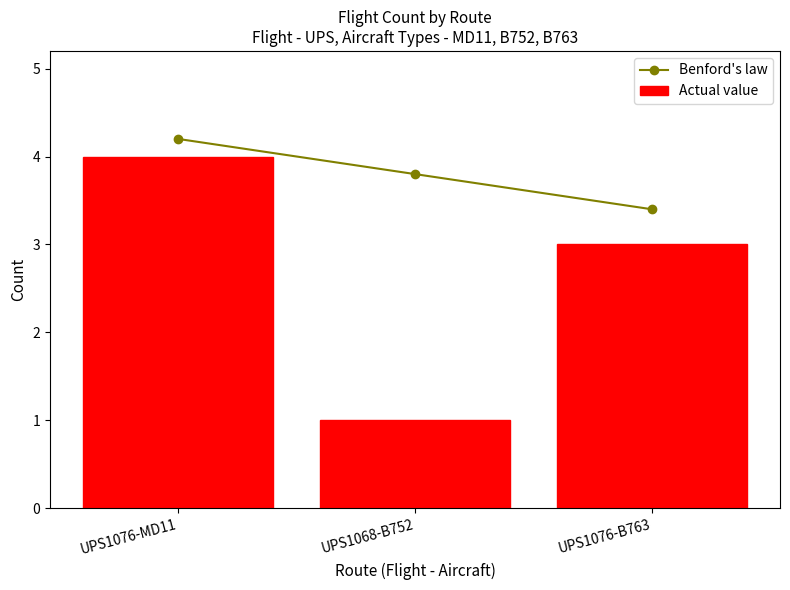

Reading left to right, what are all the values shown in this chart?

Benford's law: UPS1076-MD11=4.2	UPS1068-B752=3.8	UPS1076-B763=3.4
Actual value: UPS1076-MD11=4.0	UPS1068-B752=1.0	UPS1076-B763=3.0